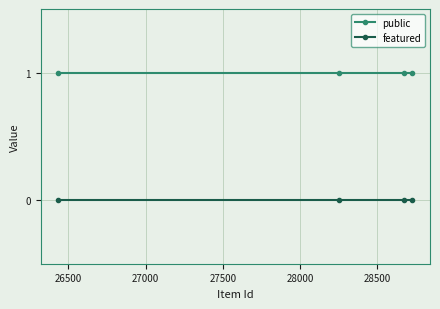

How many distinct data groups are displayed?

2